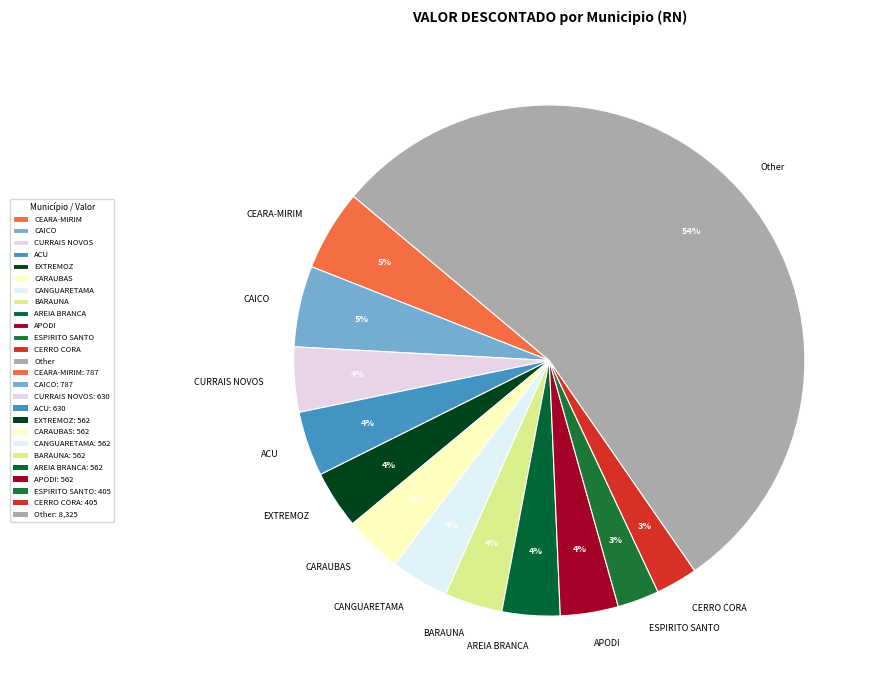

What is the ratio of the value at AREIA BRANCA to the value at CANGUARETAMA?

1.0